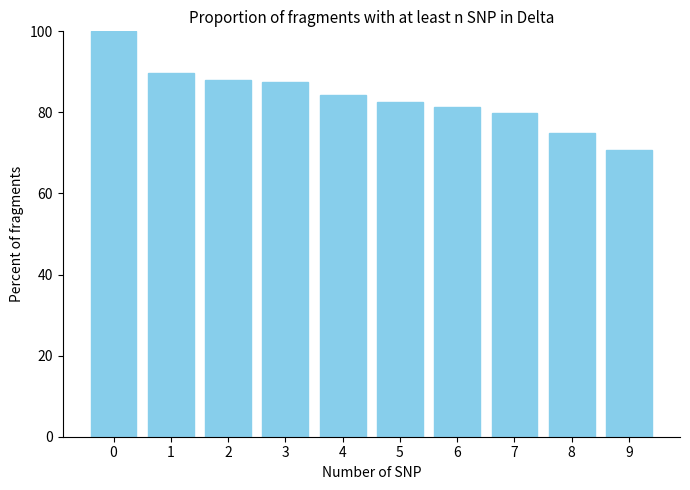

What is the value of the 7th bar from the left?

81.4